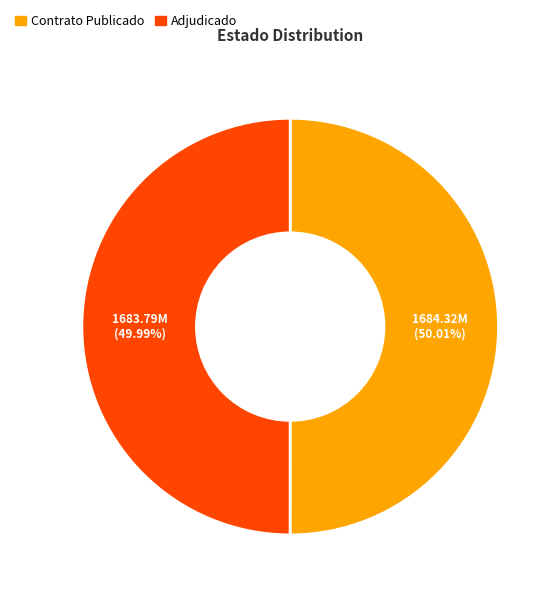

Do Contrato Publicado and Adjudicado together represent more than half of the pie?

Yes